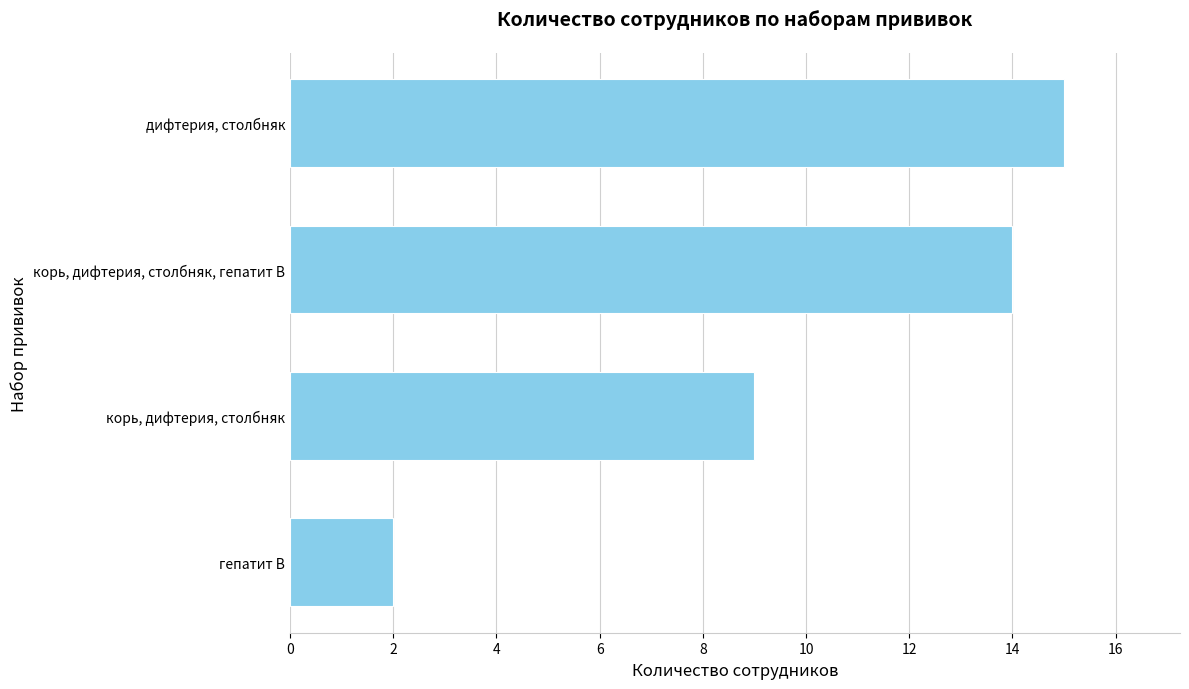

What is the sum of all values?

40